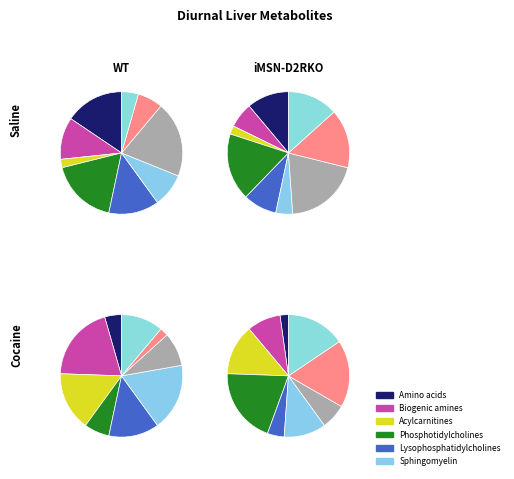

What is the ratio of the value at 8 to the value at 7?

0.3